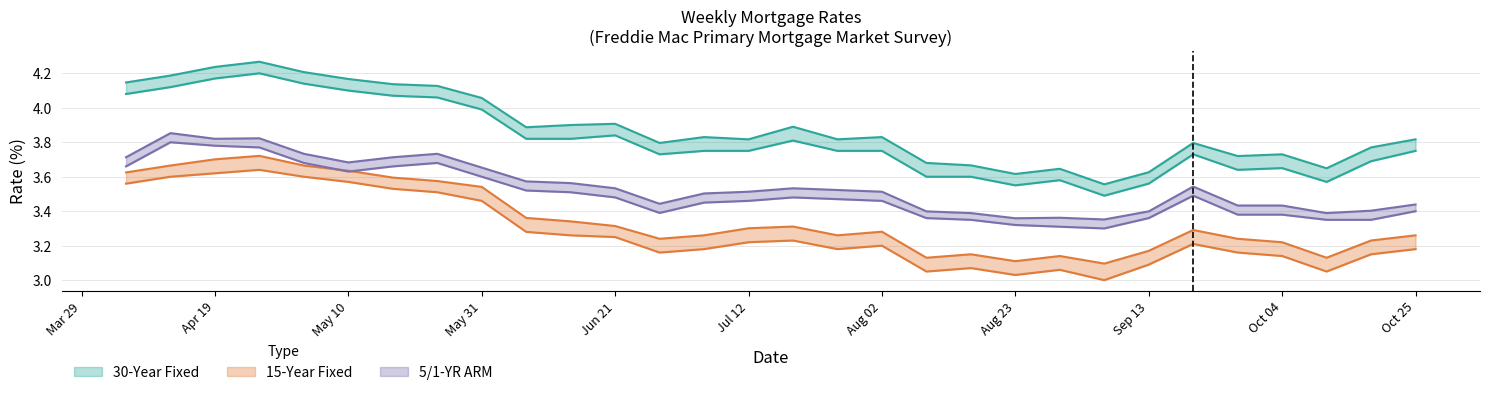

What is the maximum value shown in the chart?

4.3